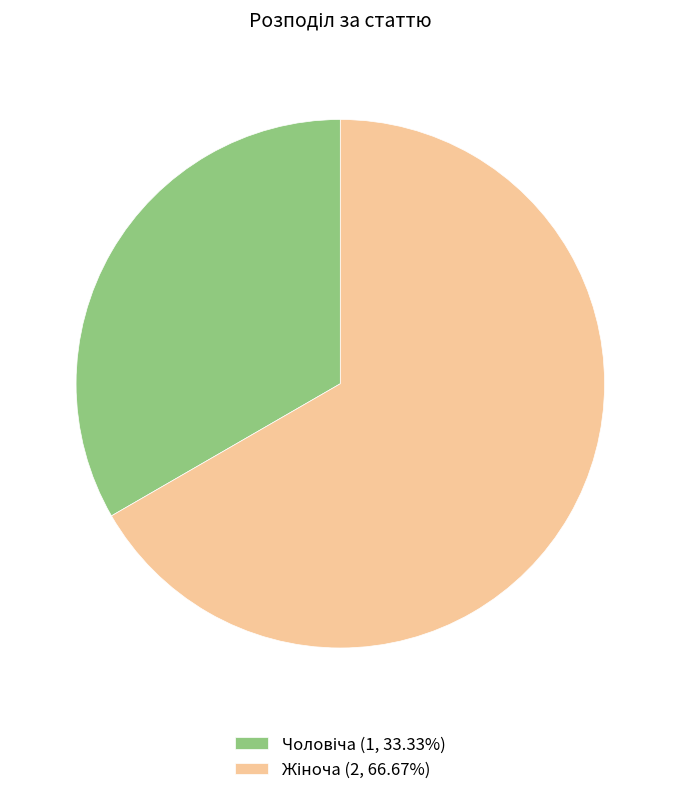

How many slices are in this pie chart?

2